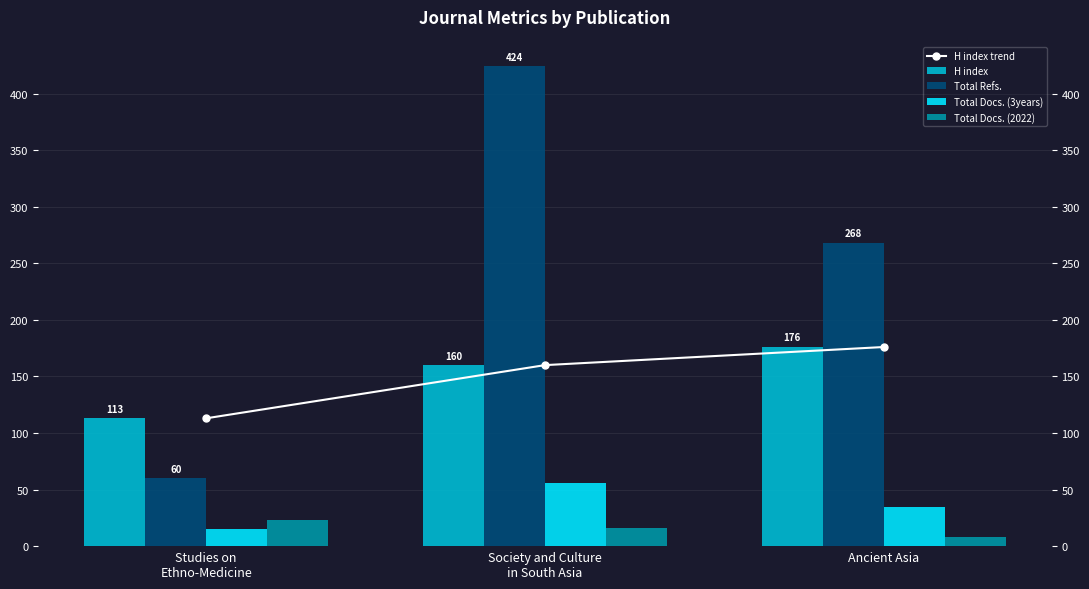

How many series are shown in this chart?

5